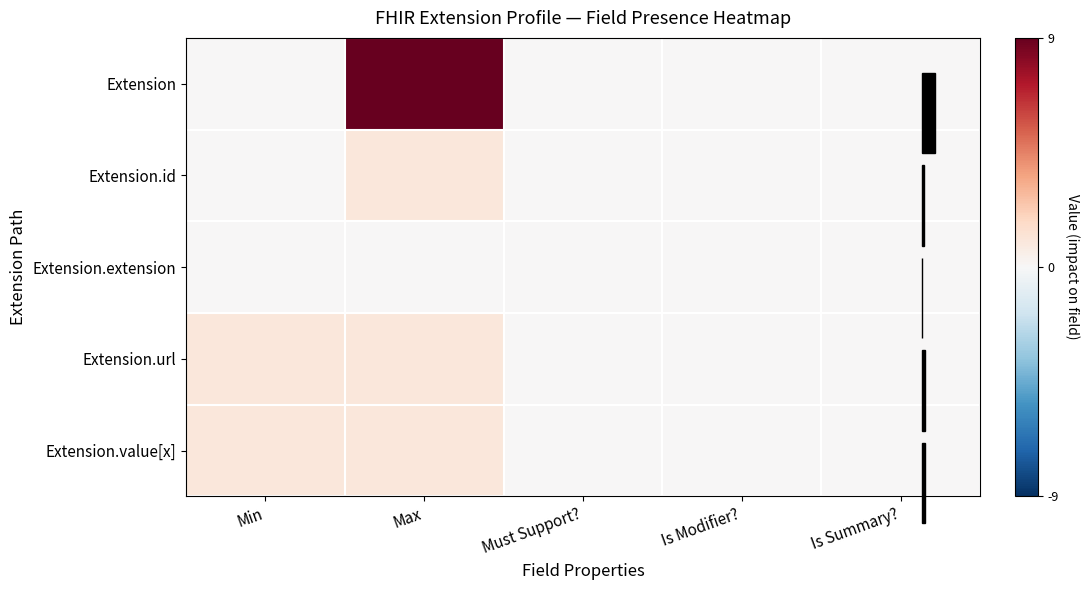

Reading right to left, list all the values displayed in this chart.

Extension: Is Summary?=0	Is Modifier?=0	Must Support?=0	Max=9	Min=0
Extension.id: Is Summary?=0	Is Modifier?=0	Must Support?=0	Max=1	Min=0
Extension.extension: Is Summary?=0	Is Modifier?=0	Must Support?=0	Max=0	Min=0
Extension.url: Is Summary?=0	Is Modifier?=0	Must Support?=0	Max=1	Min=1
Extension.value[x]: Is Summary?=0	Is Modifier?=0	Must Support?=0	Max=1	Min=1